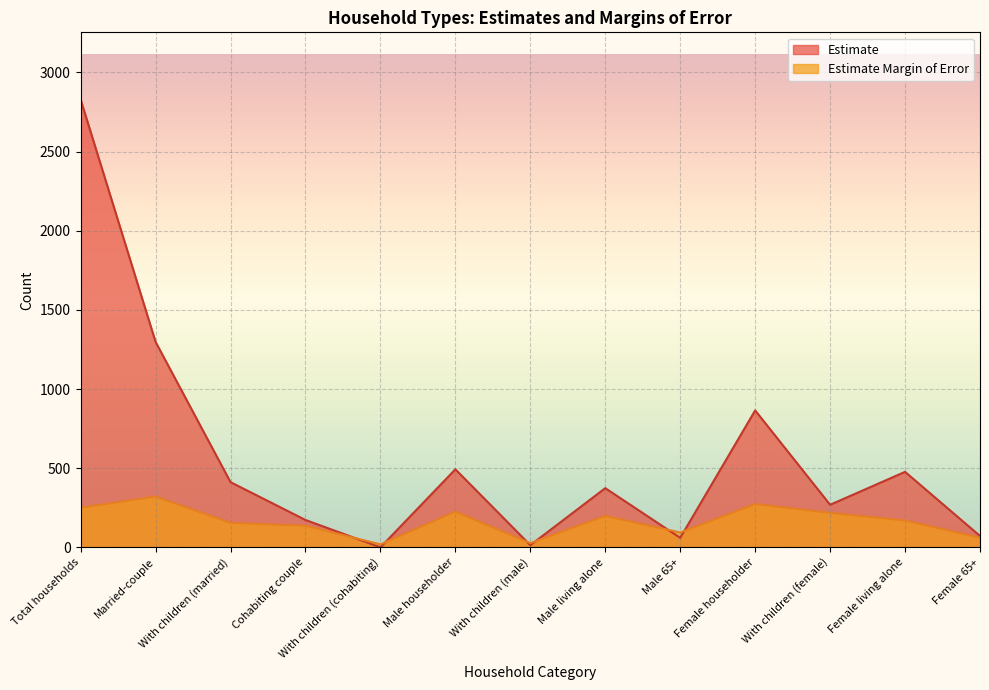

Reading left to right, list all the values displayed in this chart.

Estimate: Total households=2829	Married-couple=1298	With children (married)=412	Cohabiting couple=173	With children (cohabiting)=0	Male householder=493	With children (male)=14	Male living alone=374	Male 65+=60	Female householder=865	With children (female)=269	Female living alone=477	Female 65+=72
Estimate Margin of Error: Total households=251	Married-couple=321	With children (married)=155	Cohabiting couple=137	With children (cohabiting)=19	Male householder=226	With children (male)=27	Male living alone=199	Male 65+=94	Female householder=274	With children (female)=218	Female living alone=170	Female 65+=61